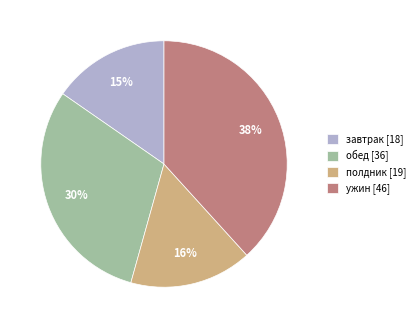

Count the number of slices in the pie.

4